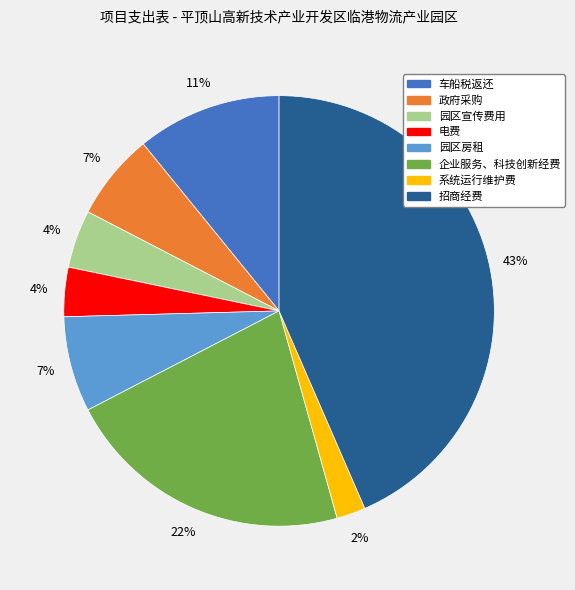

What is the smallest slice in the pie chart?

系统运行维护费